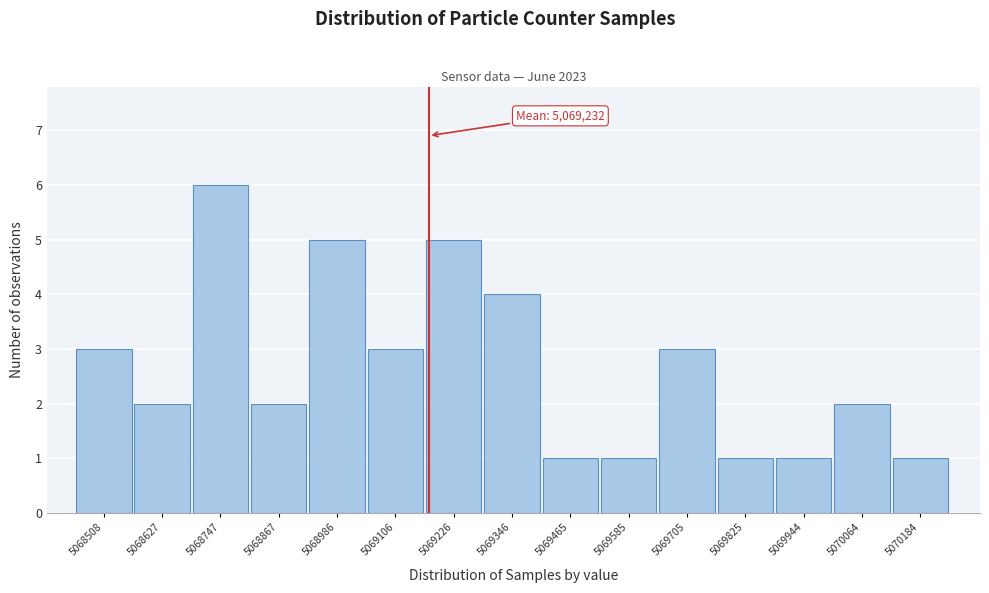

Reading right to left, what are all the values shown in this chart?

1	2	1	1	3	1	1	4	5	3	5	2	6	2	3